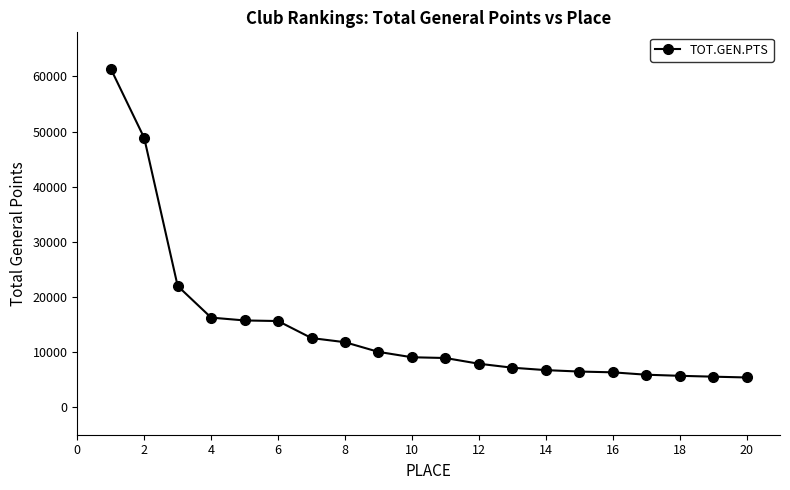

What is the minimum value shown in the chart?

5387